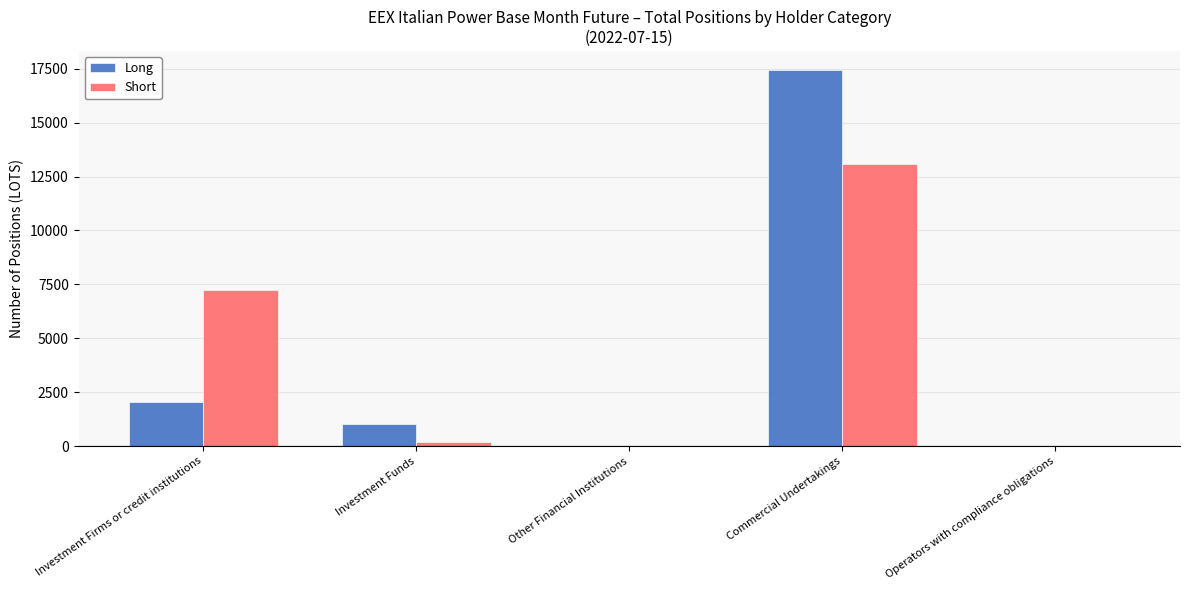

What are all the series names shown in the legend?

Long, Short